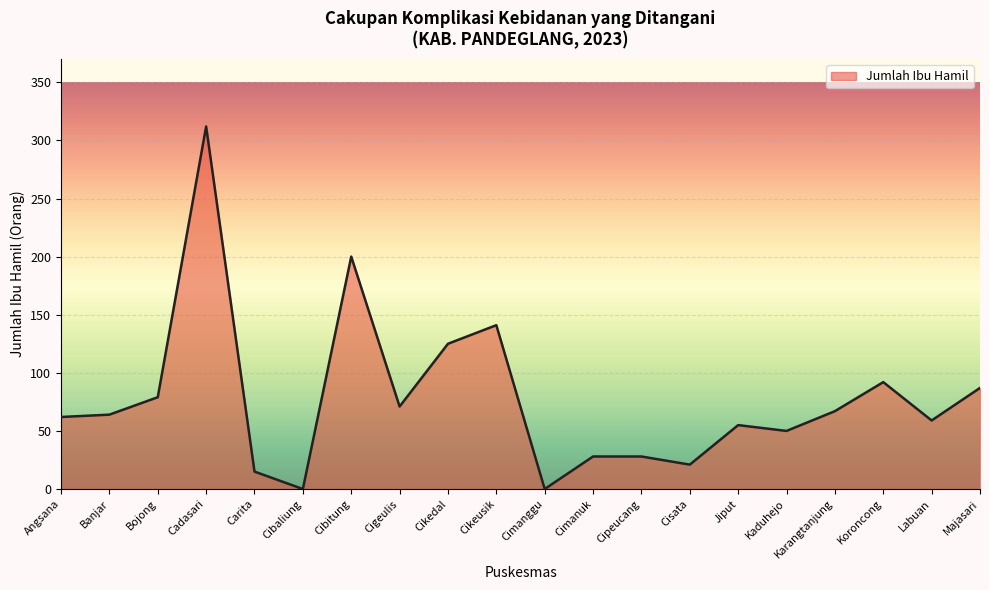

At which label is the value closest to 156?

Cikeusik